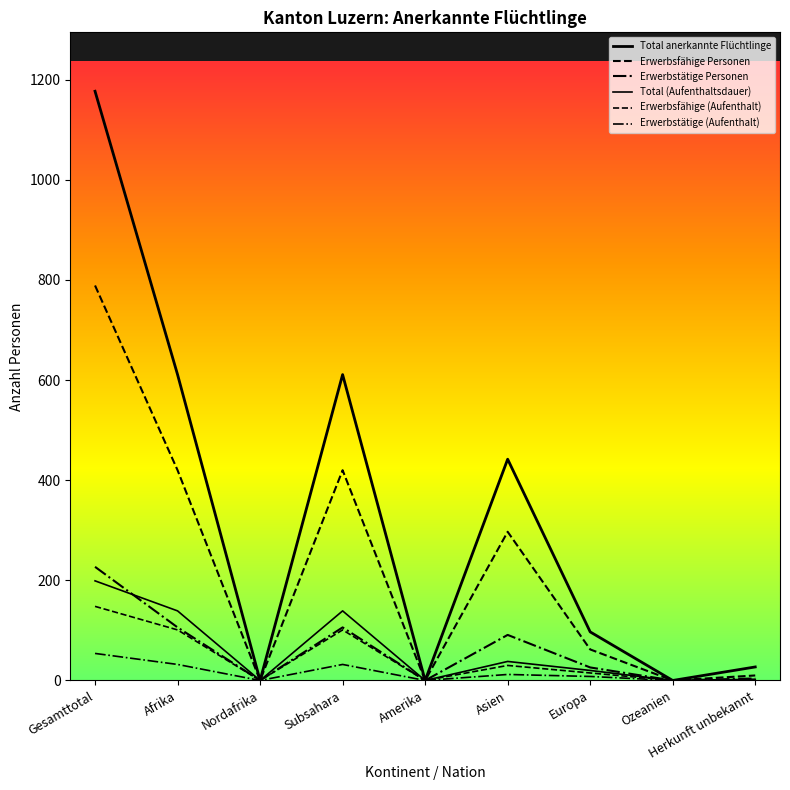

True or false: Erwerbstätige (Aufenthalt) and Erwerbstätige Personen intersect in this chart.

False